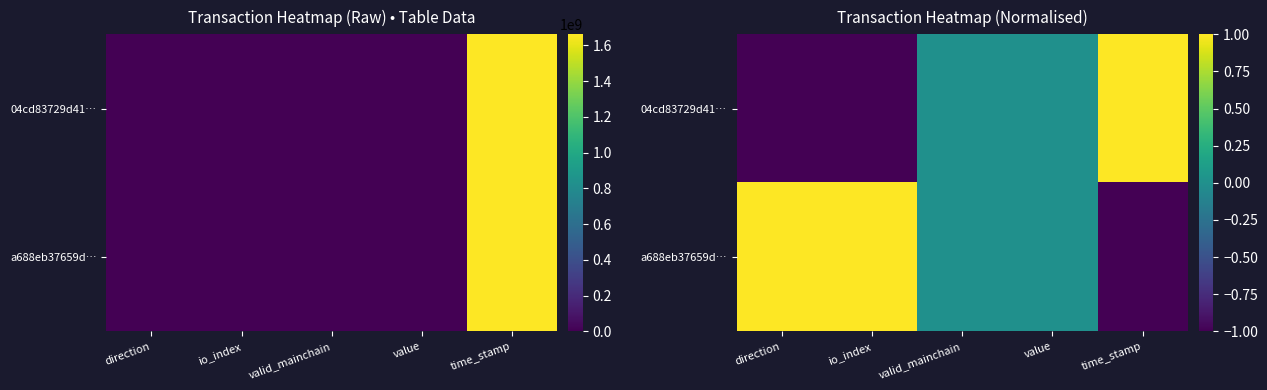

The 04cd83729d41… series shows -1 at io_index. True or false?

True